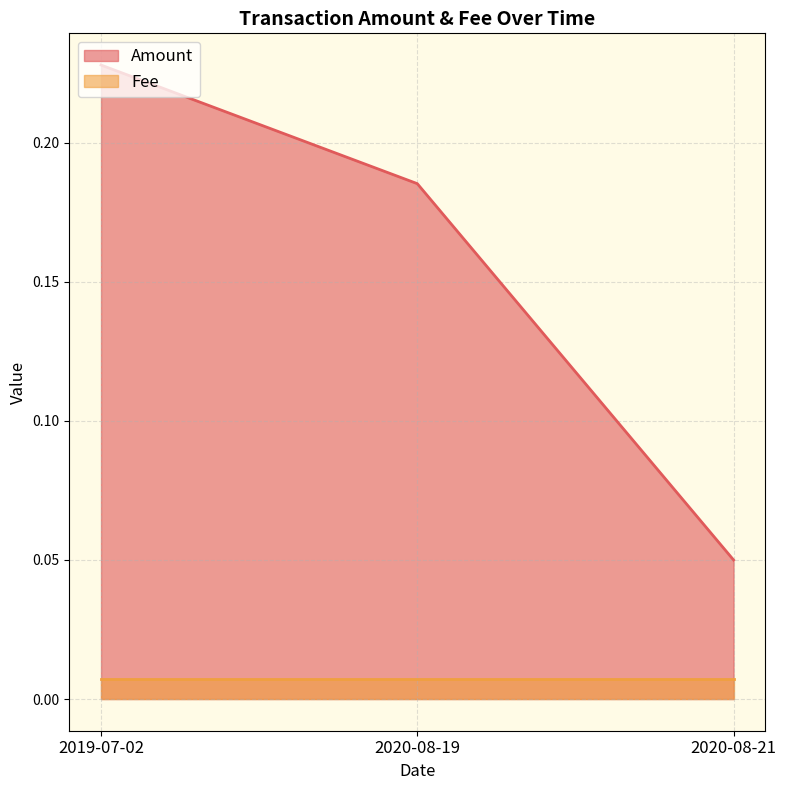

Rank the categories by value from highest to lowest.

2019-07-02, 2020-08-19, 2020-08-21